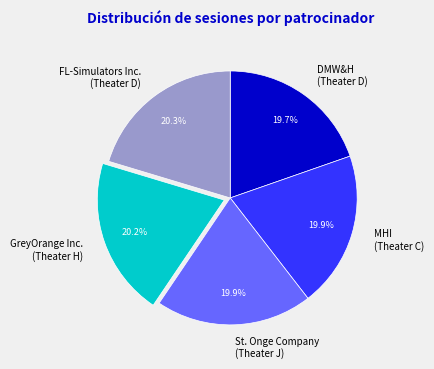

Is the sum of DMW&H (Theater D) and St. Onge Company (Theater J) greater than half?

No